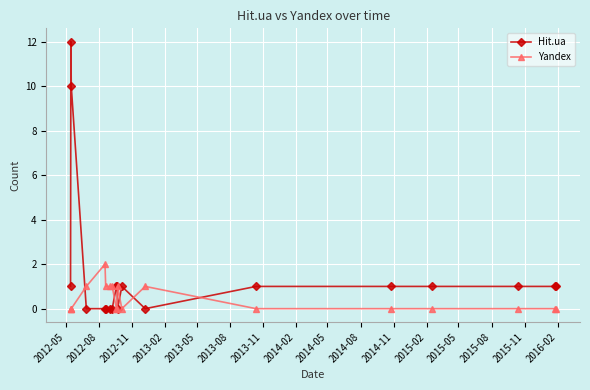

True or false: Yandex and Hit.ua intersect in this chart.

True